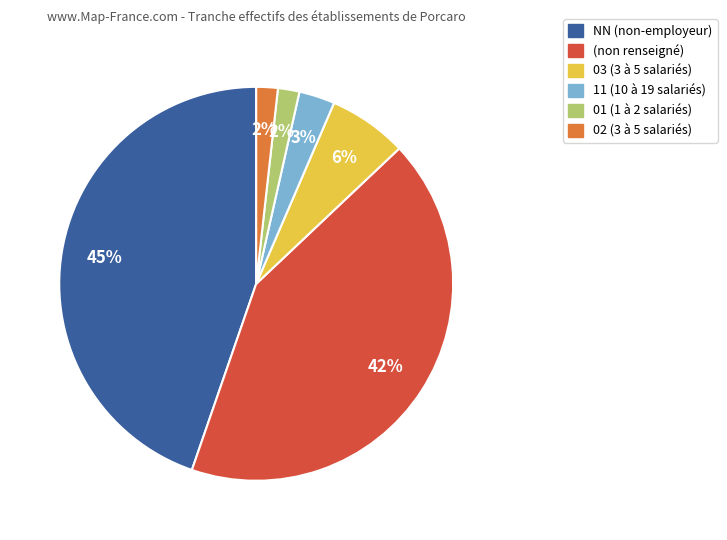

Does any single category account for the majority?

No